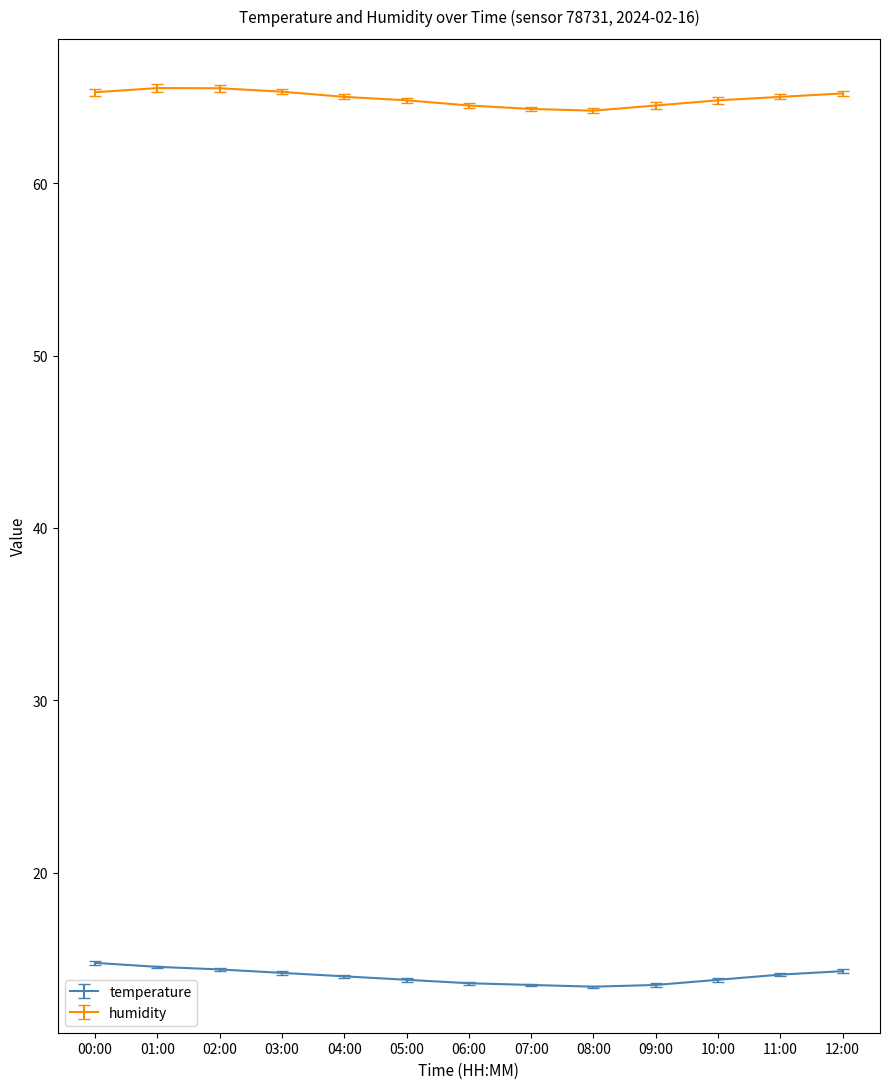

The value of temperature at 04:00 is 14.0. True or false?

True